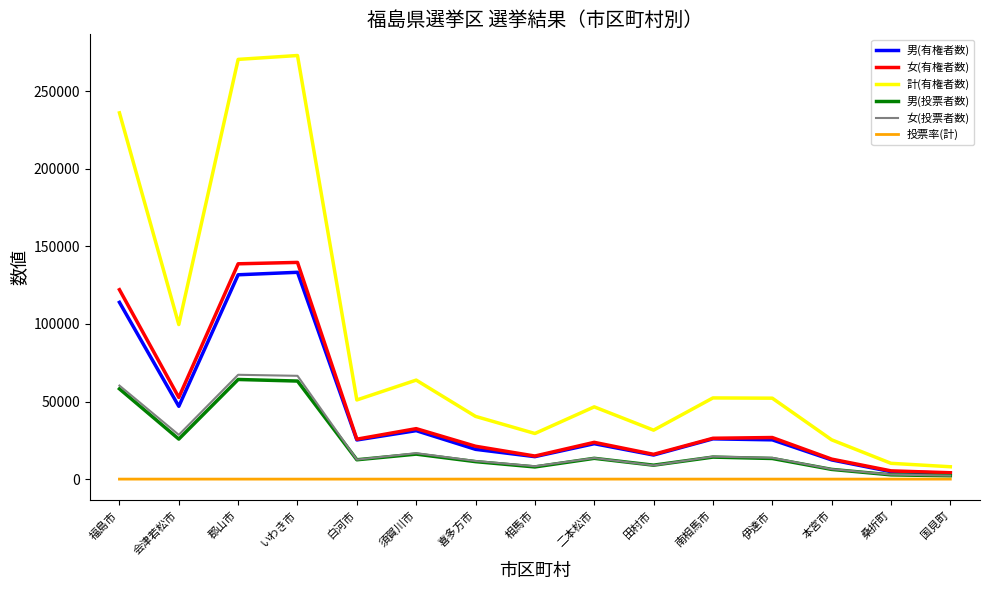

Which series has the largest total across all categories?

計(有権者数)